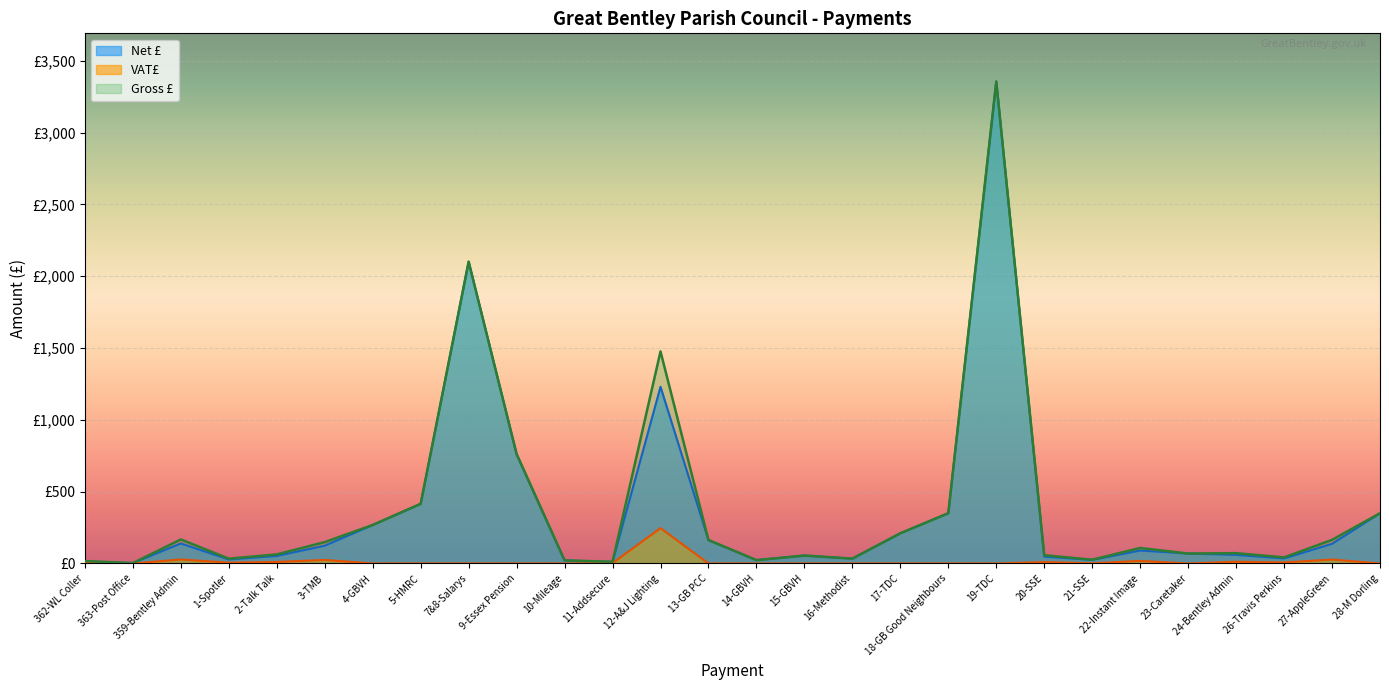

List the labels in order of VAT£ value, smallest first.

363-Post Office, 4-GBVH, 5-HMRC, 7&8-Salarys, 9-Essex Pension, 10-Mileage, 13-GB PCC, 14-GBVH, 15-GBVH, 16-Methodist, 17-TDC, 18-GB Good Neighbours, 19-TDC, 23-Caretaker, 28-M Dorling, 21-SSE, 11-Addsecure, 362-WL Coller, 1-Spotler, 26-Travis Perkins, 20-SSE, 2-Talk Talk, 24-Bentley Admin, 22-Instant Image, 3-TMB, 27-AppleGreen, 359-Bentley Admin, 12-A&J Lighting